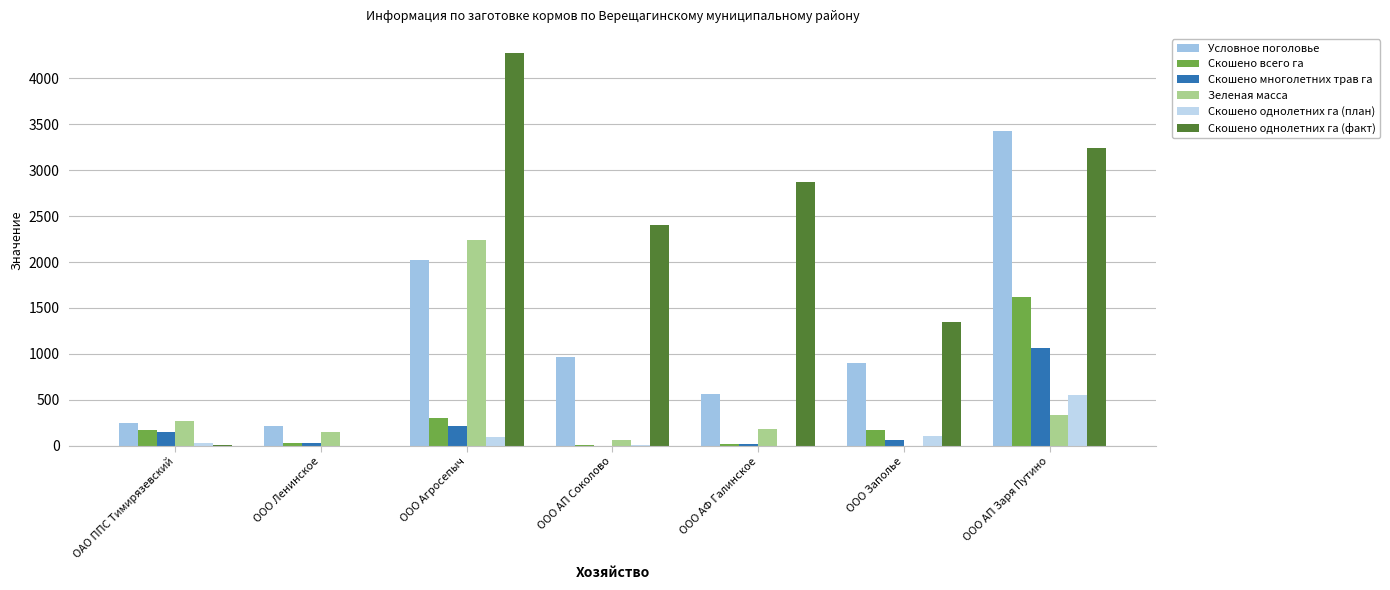

What is the difference between the second highest and minimum values in the Условное поголовье series?

1817